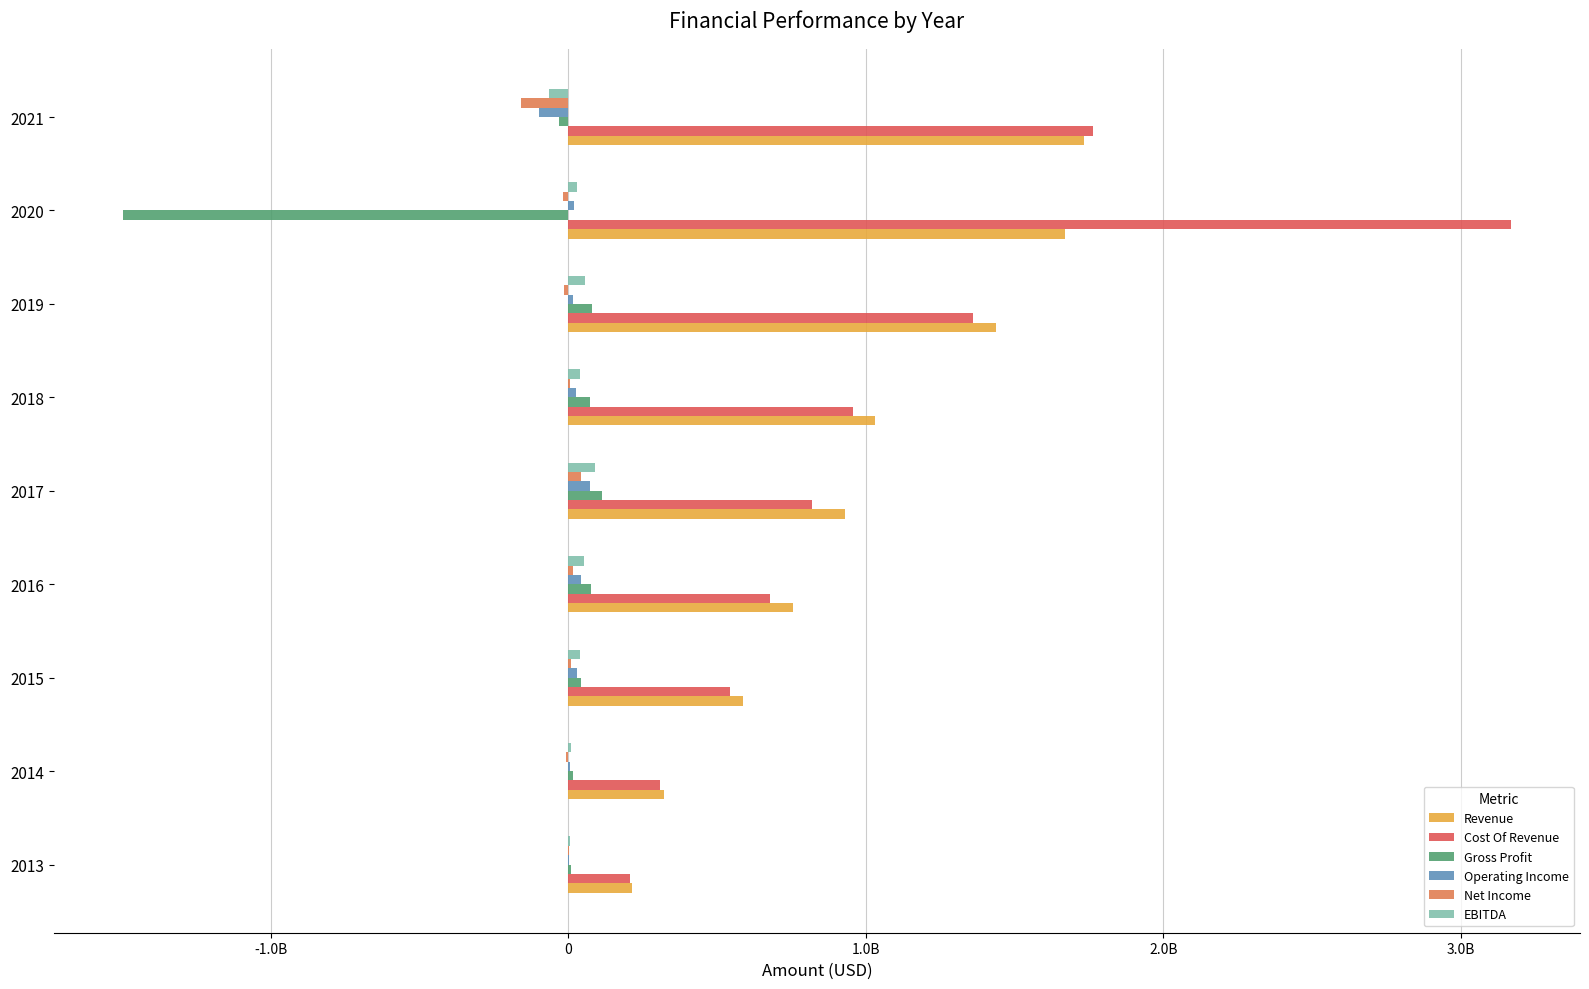

What are all the series names shown in the legend?

Revenue, Cost Of Revenue, Gross Profit, Operating Income, Net Income, EBITDA